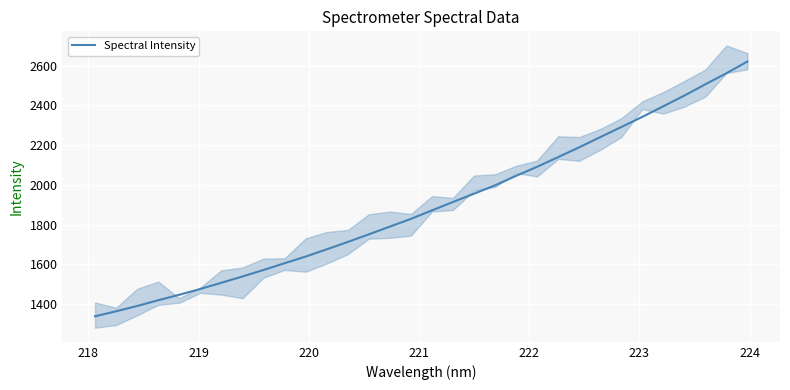

True or false: there are more than 2 points higher than both neighbors.

False